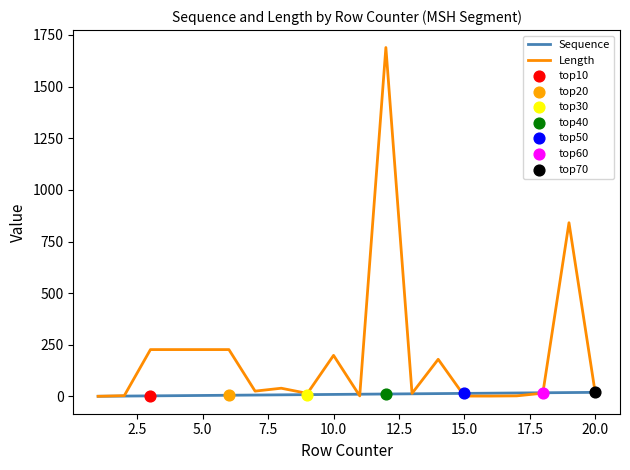

Which series has the largest total across all categories?

Length